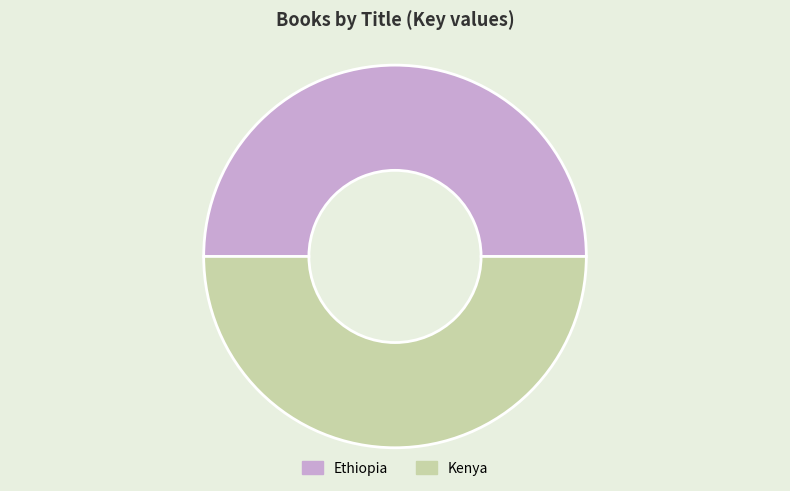

Combined, do Kenya and Ethiopia account for over 50%?

Yes